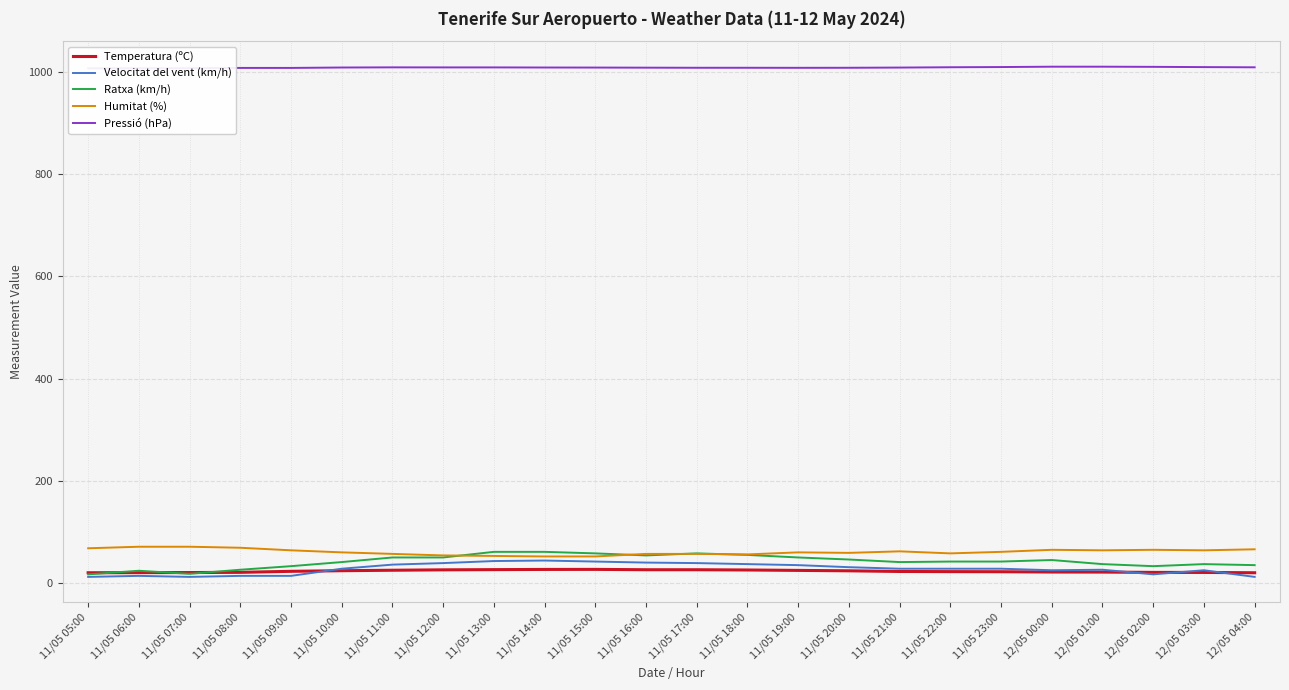

The value of Velocitat del vent (km/h) at 11/05 16:00 is 40.0. True or false?

True